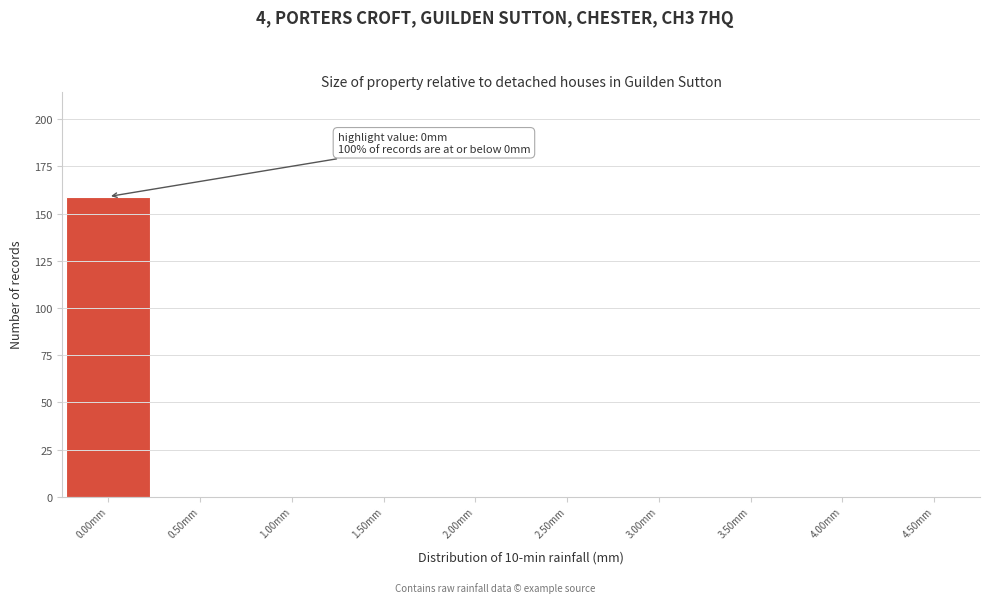

Over which range of the x-axis is the bar tallest?

-0.25 to 0.25